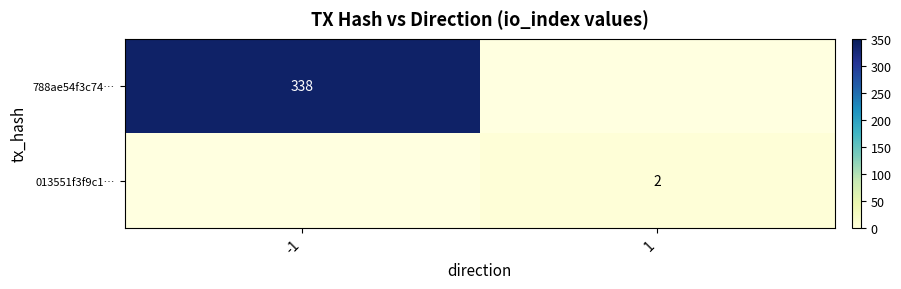

The value of 788ae54f3c74… at -1 is 521. True or false?

False